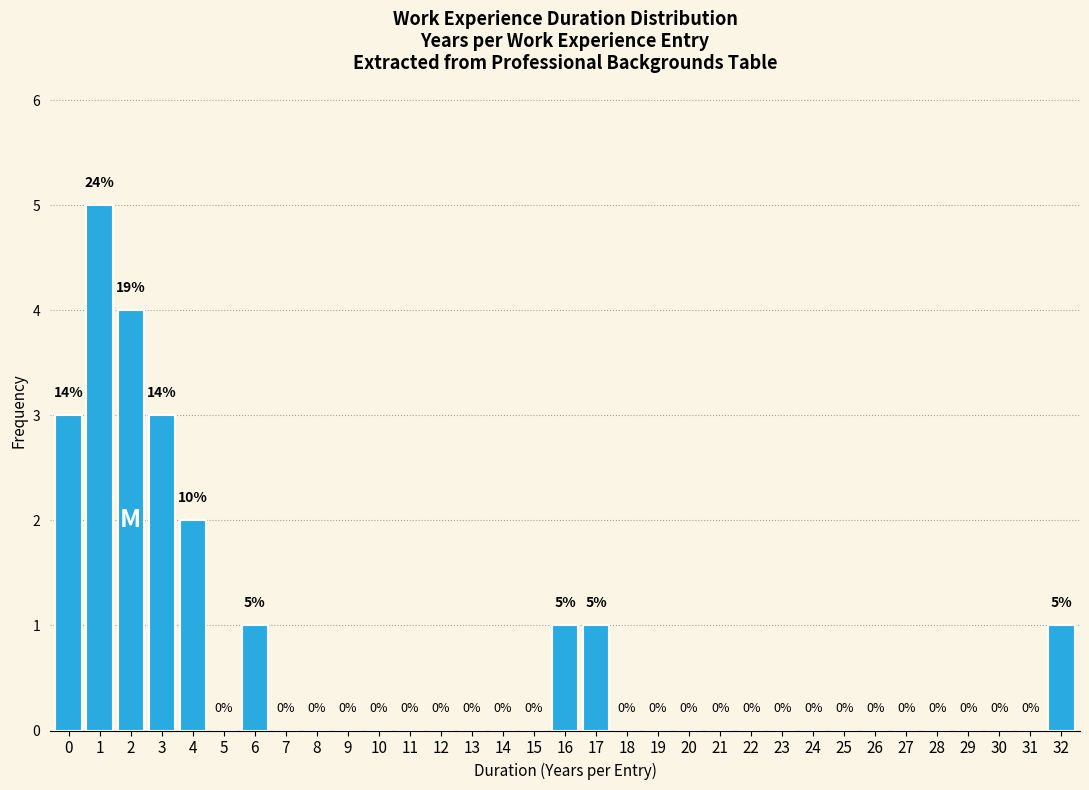

Reading right to left, transcribe all the data shown in this chart.

32=1	31=0	30=0	29=0	28=0	27=0	26=0	25=0	24=0	23=0	22=0	21=0	20=0	19=0	18=0	17=1	16=1	15=0	14=0	13=0	12=0	11=0	10=0	9=0	8=0	7=0	6=1	5=0	4=2	3=3	2=4	1=5	0=3